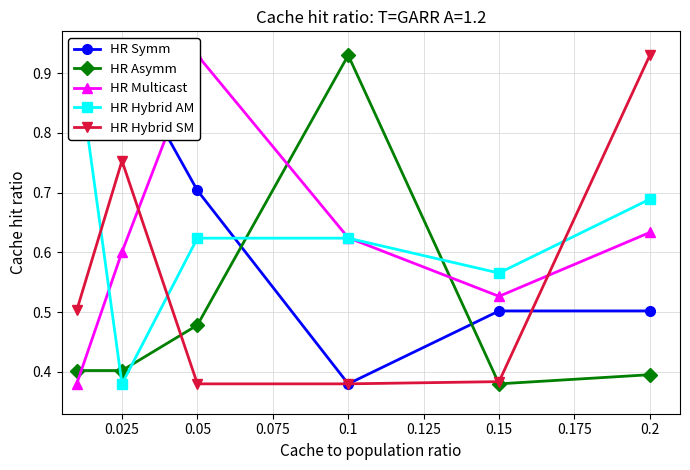

Count the HR Asymm values in the range 0 to 1.

6